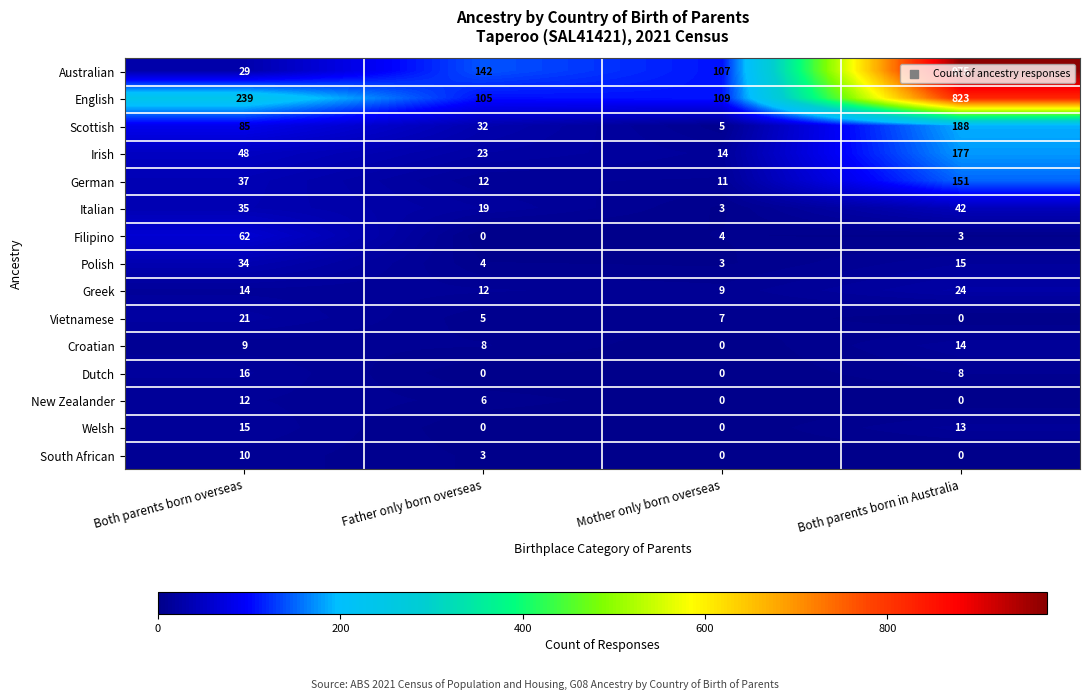

Rank the series by their maximum value, from highest to lowest.

Australian, English, Scottish, Irish, German, Filipino, Italian, Polish, Greek, Vietnamese, Dutch, Welsh, Croatian, New Zealander, South African